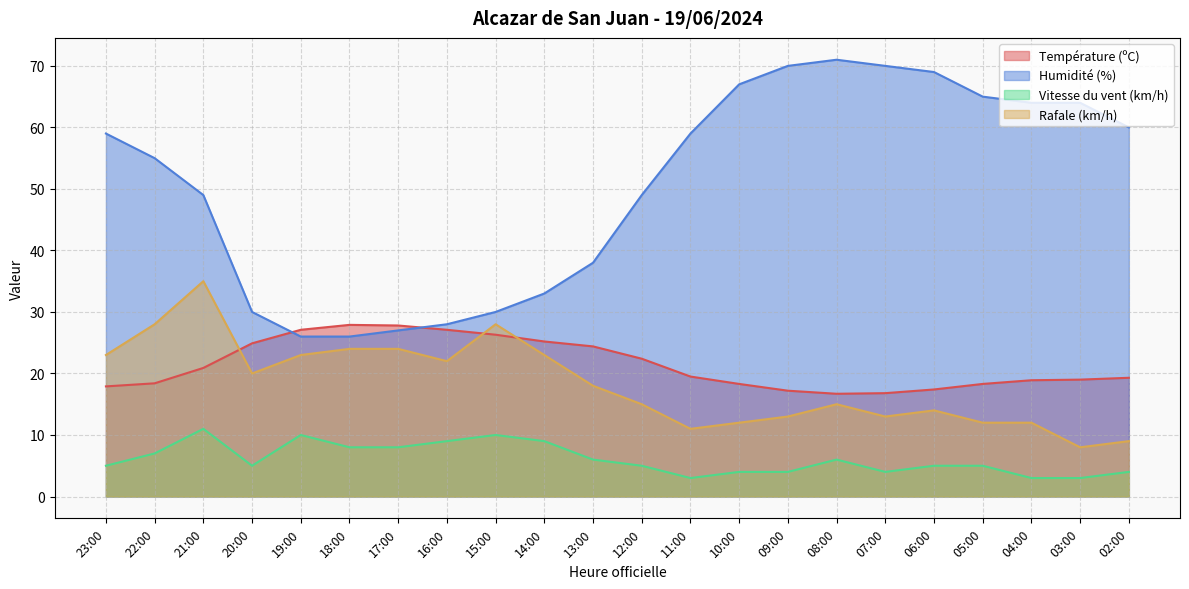

Between 16:00 and 03:00, which series saw the biggest shift?

Humidité (%)